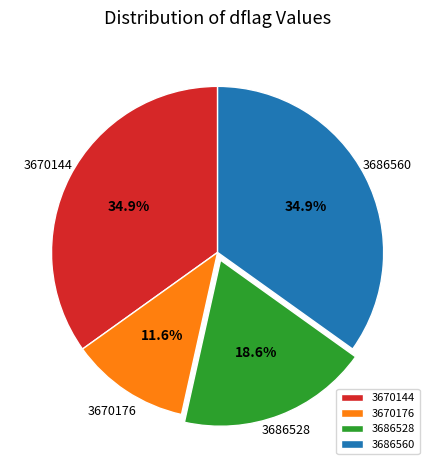

Is there any slice that represents more than half of the pie?

No